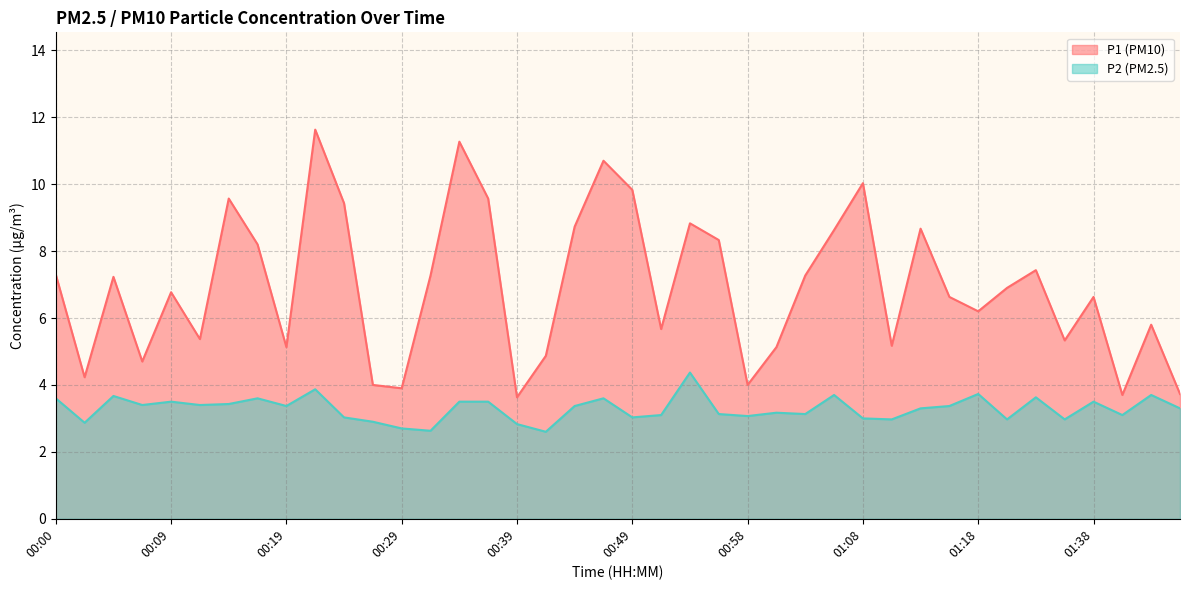

How many lines are shown in the chart?

2